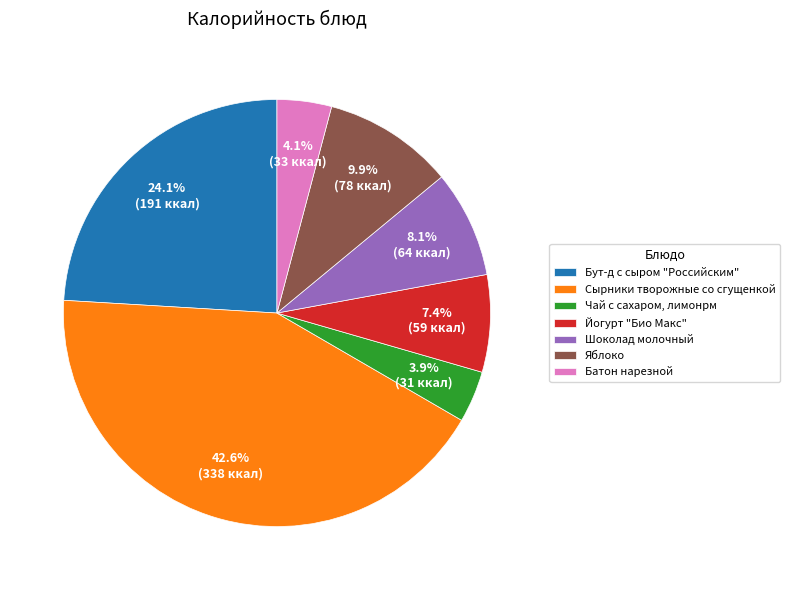

What percentage is NOT represented by Батон нарезной?

95.9%